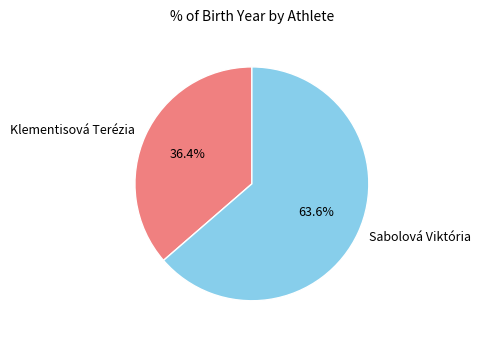

Rank the categories by value from lowest to highest.

Klementisová Terézia, Sabolová Viktória